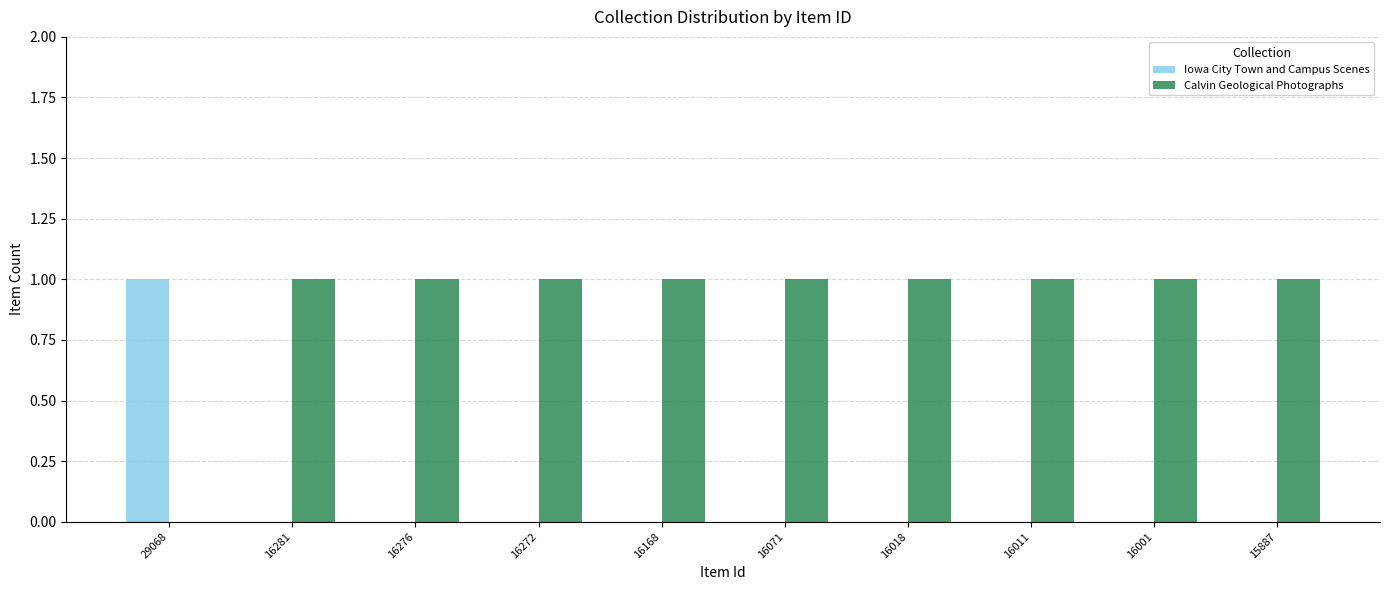

How many Iowa City Town and Campus Scenes values are between 0 and 1?

10